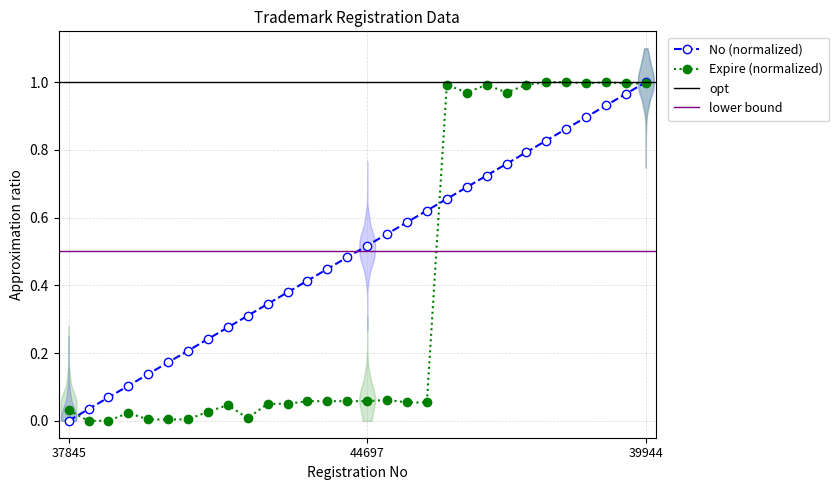

Is it true that Expire (normalized) equals 1.7 at 39575?

False